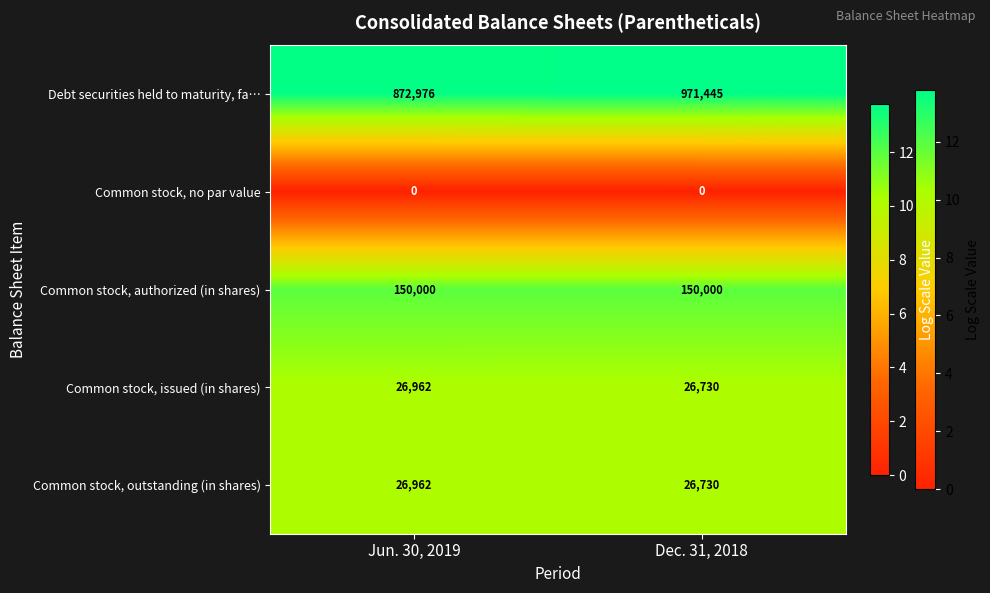

Reading left to right, extract all data points from this chart.

Debt securities held to maturity, fa…: 872976	971445
Common stock, no par value: 0	0
Common stock, authorized (in shares): 150000	150000
Common stock, issued (in shares): 26962	26730
Common stock, outstanding (in shares): 26962	26730